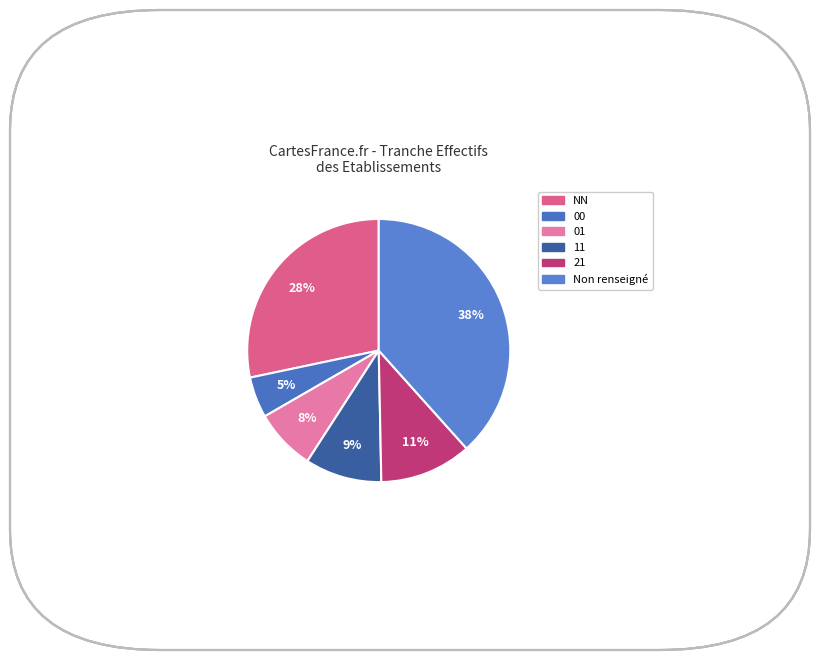

How many segments does this pie chart have?

6